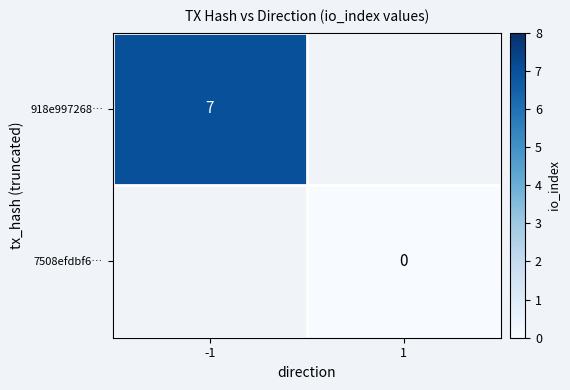

Is the value of 918e997268… at -1 greater than the value of 7508efdbf6… at 1?

Yes